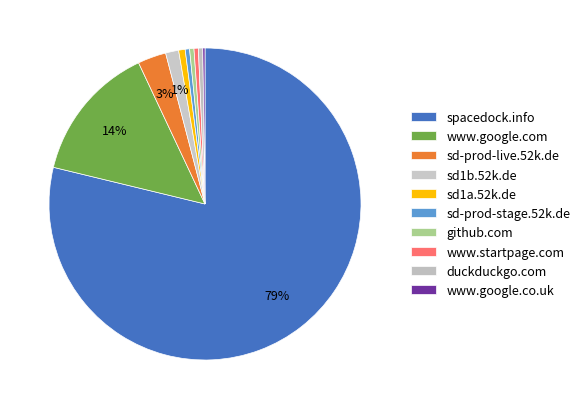

Rank the categories by value from lowest to highest.

www.google.co.uk, sd-prod-stage.52k.de, github.com, www.startpage.com, duckduckgo.com, sd1a.52k.de, sd1b.52k.de, sd-prod-live.52k.de, www.google.com, spacedock.info